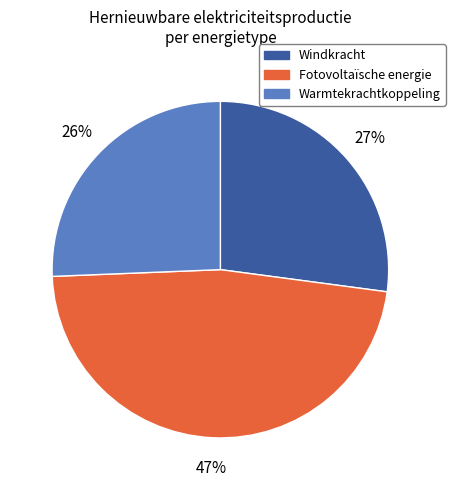

To the nearest percent, what percentage of the pie is Warmtekrachtkoppeling?

26%